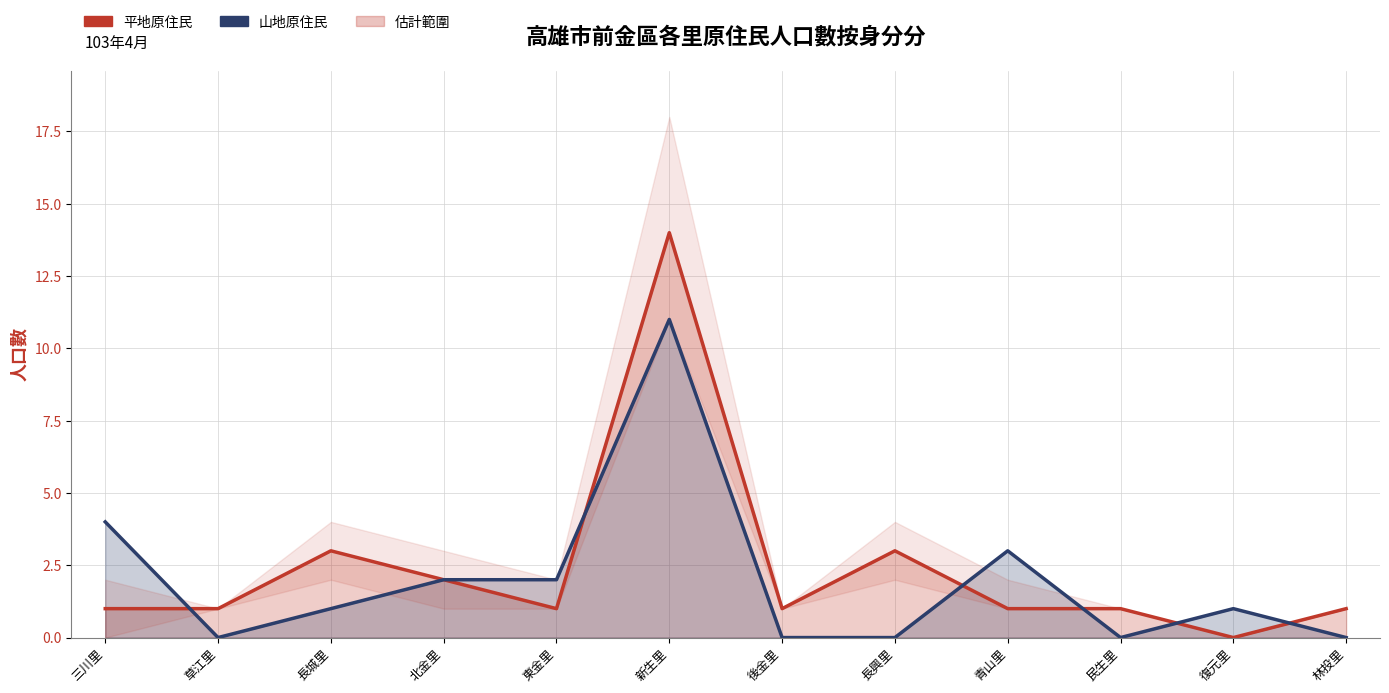

What position from the left is 民生里?

10